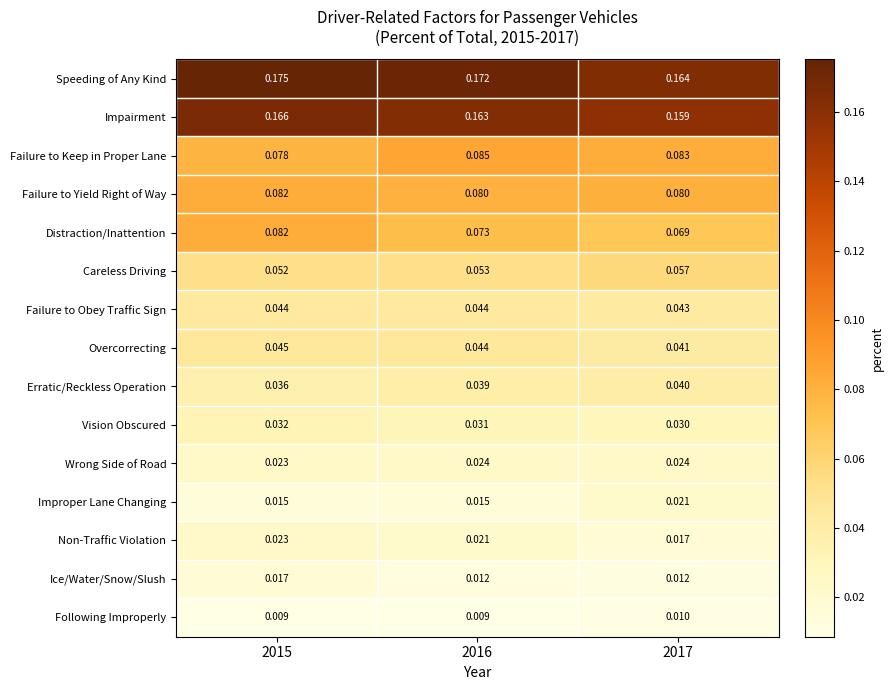

Rank the series at 2017 from highest to lowest value.

Speeding of Any Kind, Impairment, Failure to Keep in Proper Lane, Failure to Yield Right of Way, Distraction/Inattention, Careless Driving, Failure to Obey Traffic Sign, Overcorrecting, Erratic/Reckless Operation, Vision Obscured, Wrong Side of Road, Improper Lane Changing, Non-Traffic Violation, Ice/Water/Snow/Slush, Following Improperly